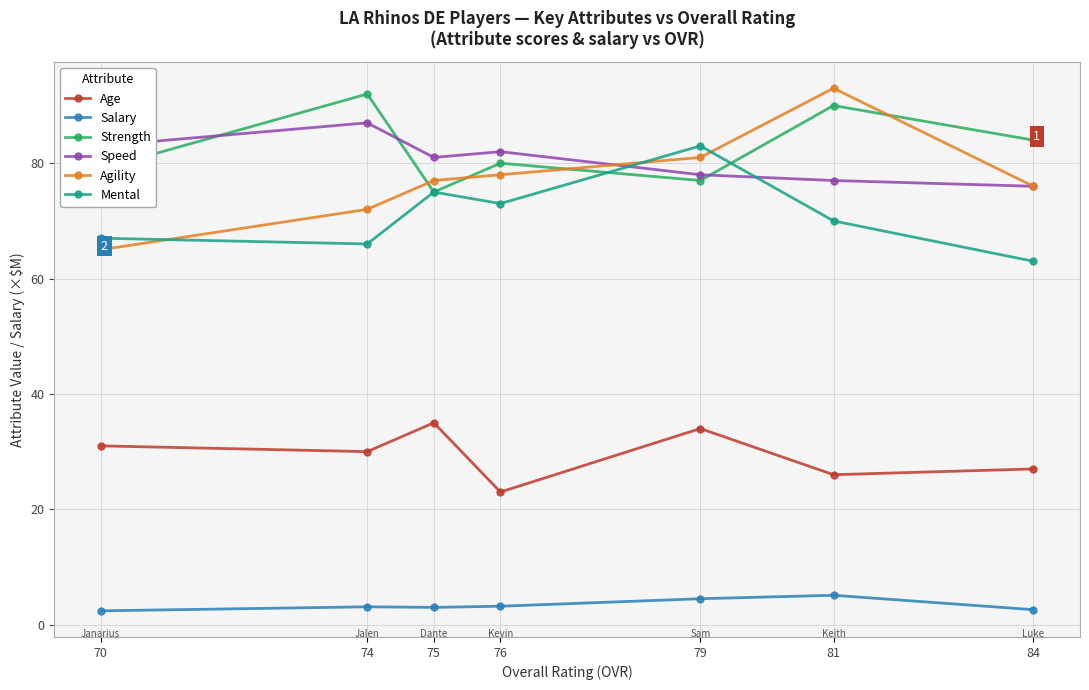

What is the value of the Mental point at the 3rd from the left?

75.0